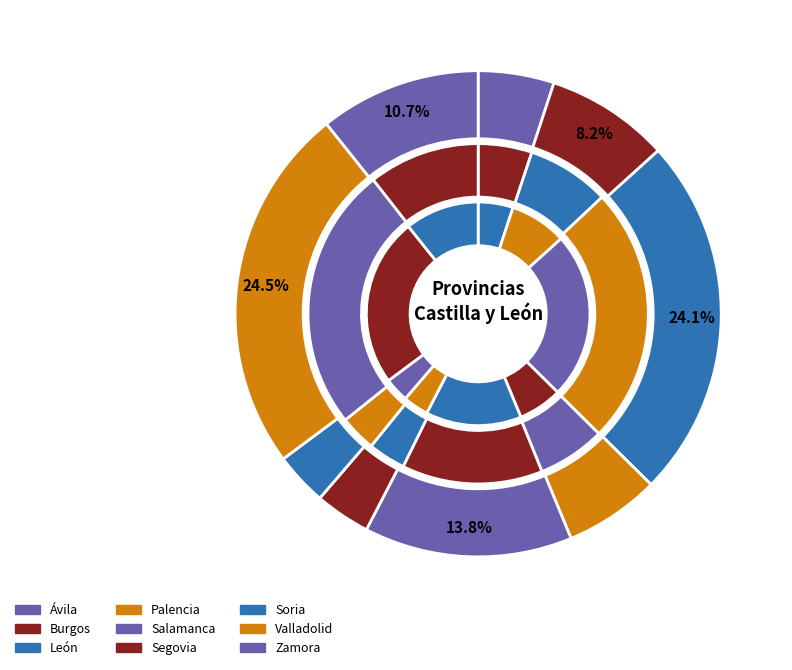

What percentage is NOT represented by values_2014?

94.9%